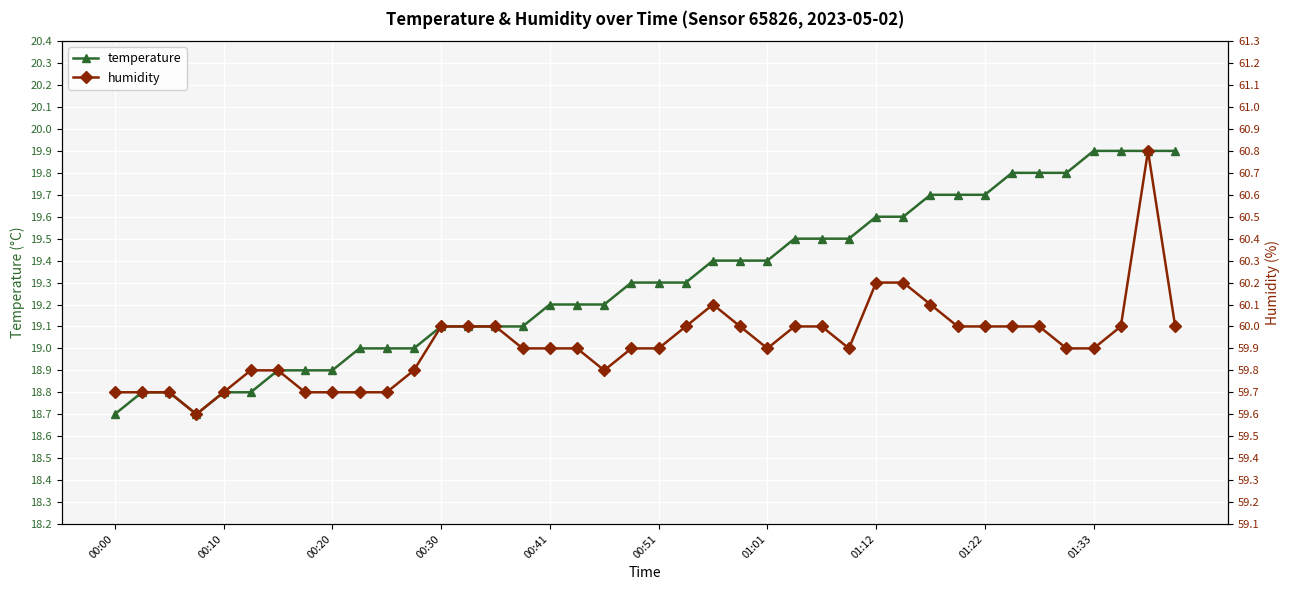

Which label corresponds to the smallest value in the chart?

00:00